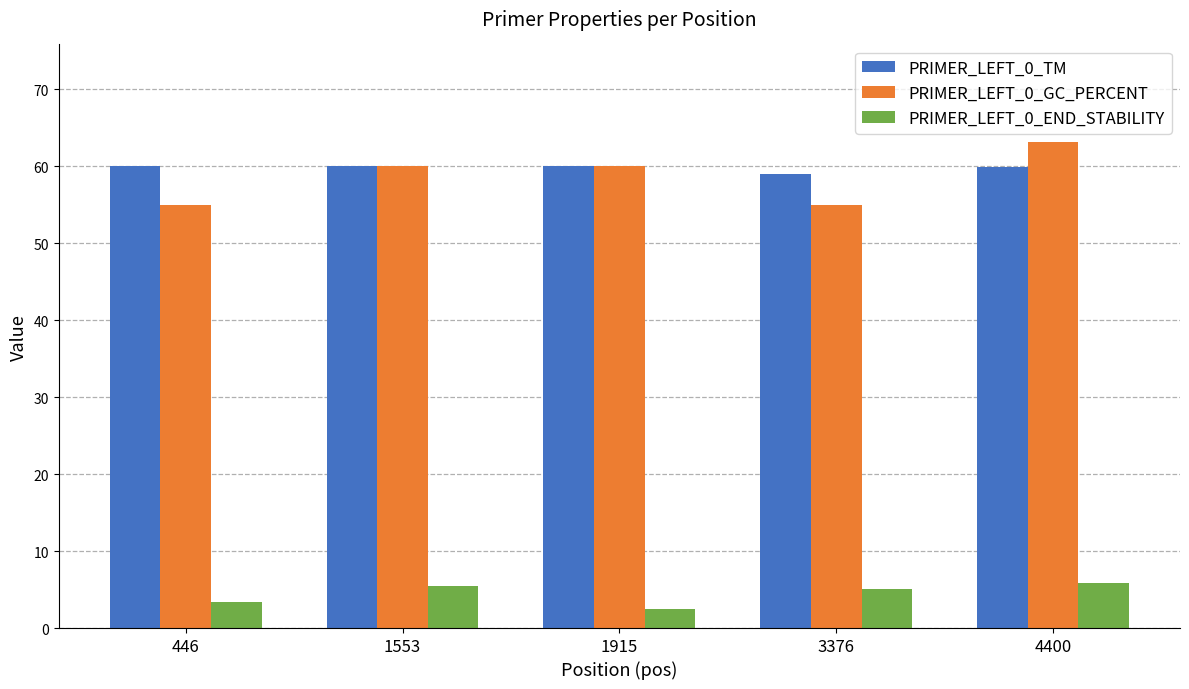

What is the difference between the highest and lowest values at 1915?

57.5